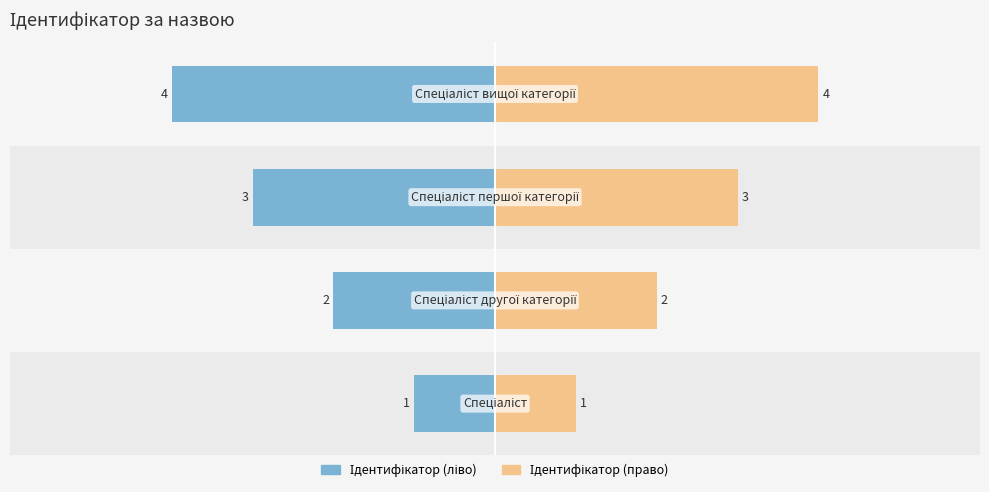

Is it true that Ідентифікатор (право) equals 3 at 1?

False